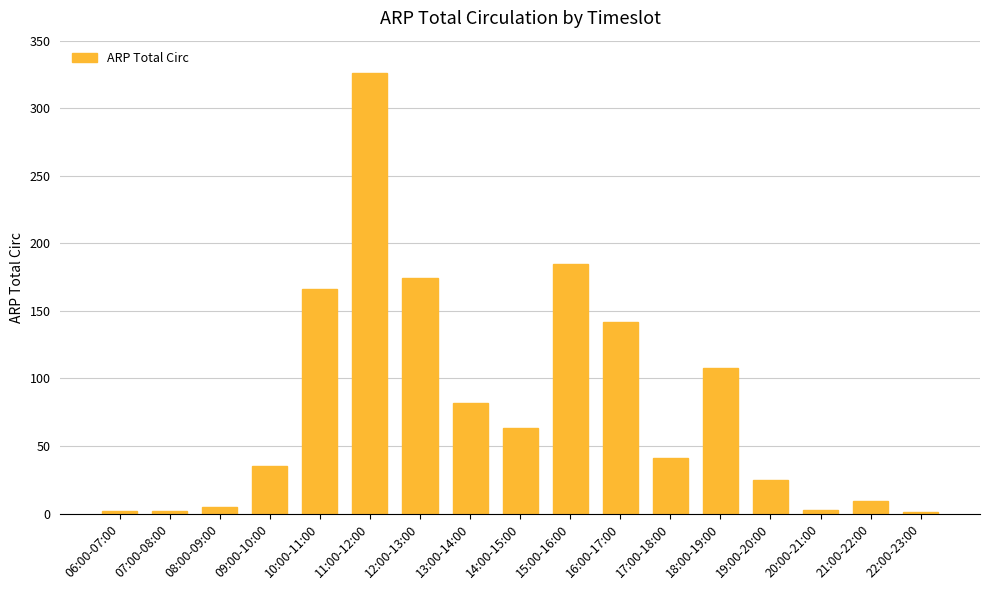

True or false: the data shows 43 at 12:00-13:00.

False